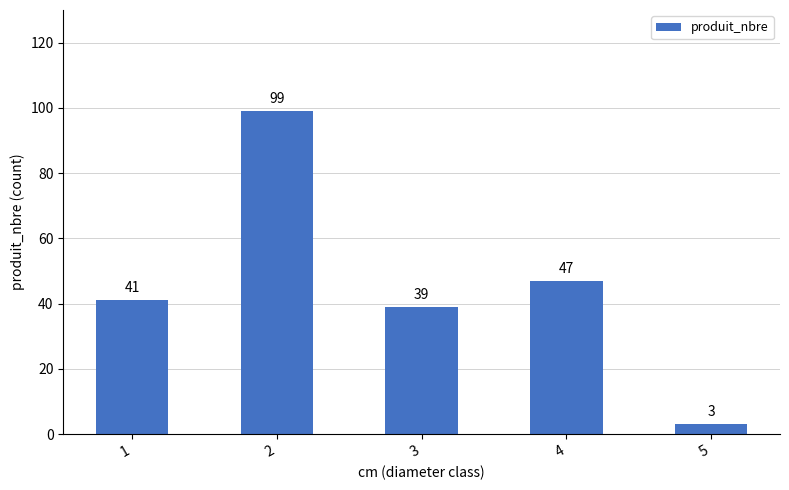

What is the sum of the values at 1 and 3?

80